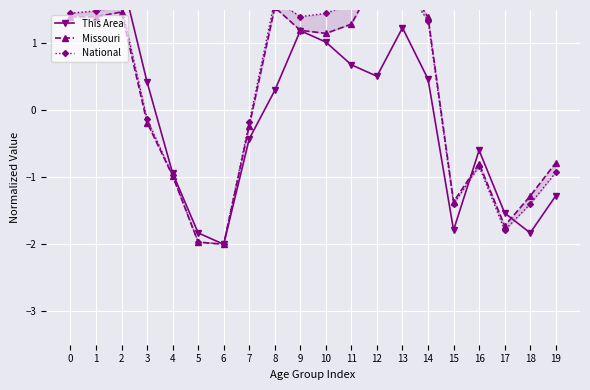

True or false: This Area and Missouri intersect in this chart.

True